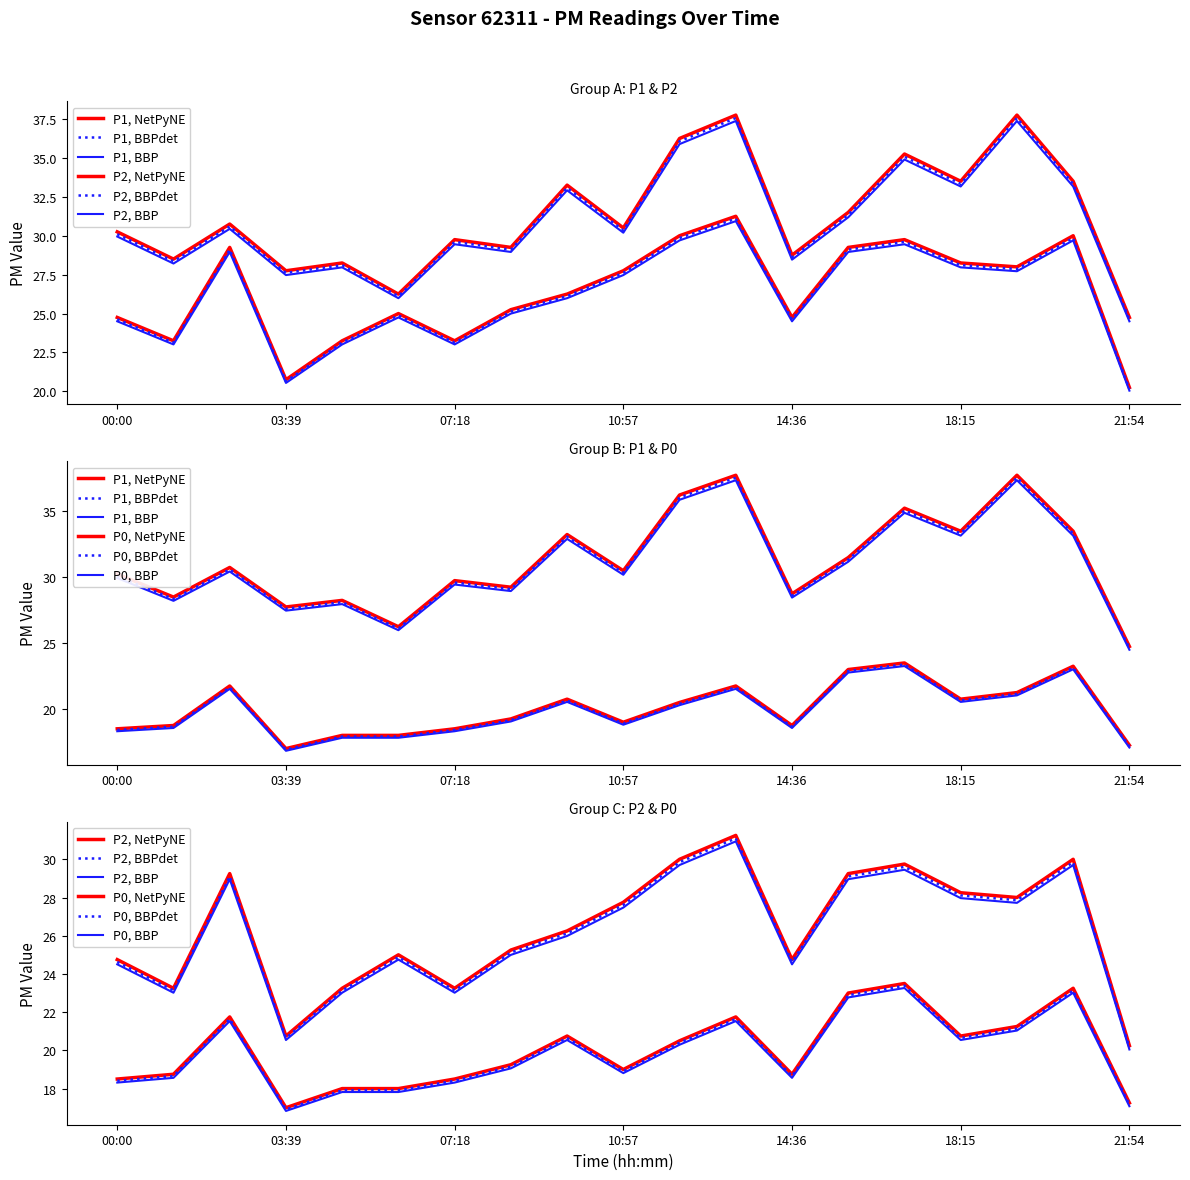

Reading left to right, extract all data points from this chart.

P1: 00:00=30.2	01:13=28.5	02:26=30.8	03:39=27.8	04:52=28.2	06:05=26.2	07:18=29.8	08:31=29.2	09:44=33.2	10:57=30.5	12:10=36.2	13:23=37.8	14:36=28.8	15:49=31.5	17:02=35.2	18:15=33.5	19:28=37.8	20:41=33.5	21:54=24.8
P2: 00:00=24.8	01:13=23.2	02:26=29.2	03:39=20.8	04:52=23.2	06:05=25.0	07:18=23.2	08:31=25.2	09:44=26.2	10:57=27.8	12:10=30.0	13:23=31.2	14:36=24.8	15:49=29.2	17:02=29.8	18:15=28.2	19:28=28.0	20:41=30.0	21:54=20.2
P0: 00:00=18.5	01:13=18.8	02:26=21.8	03:39=17.0	04:52=18.0	06:05=18.0	07:18=18.5	08:31=19.2	09:44=20.8	10:57=19.0	12:10=20.5	13:23=21.8	14:36=18.8	15:49=23.0	17:02=23.5	18:15=20.8	19:28=21.2	20:41=23.2	21:54=17.2